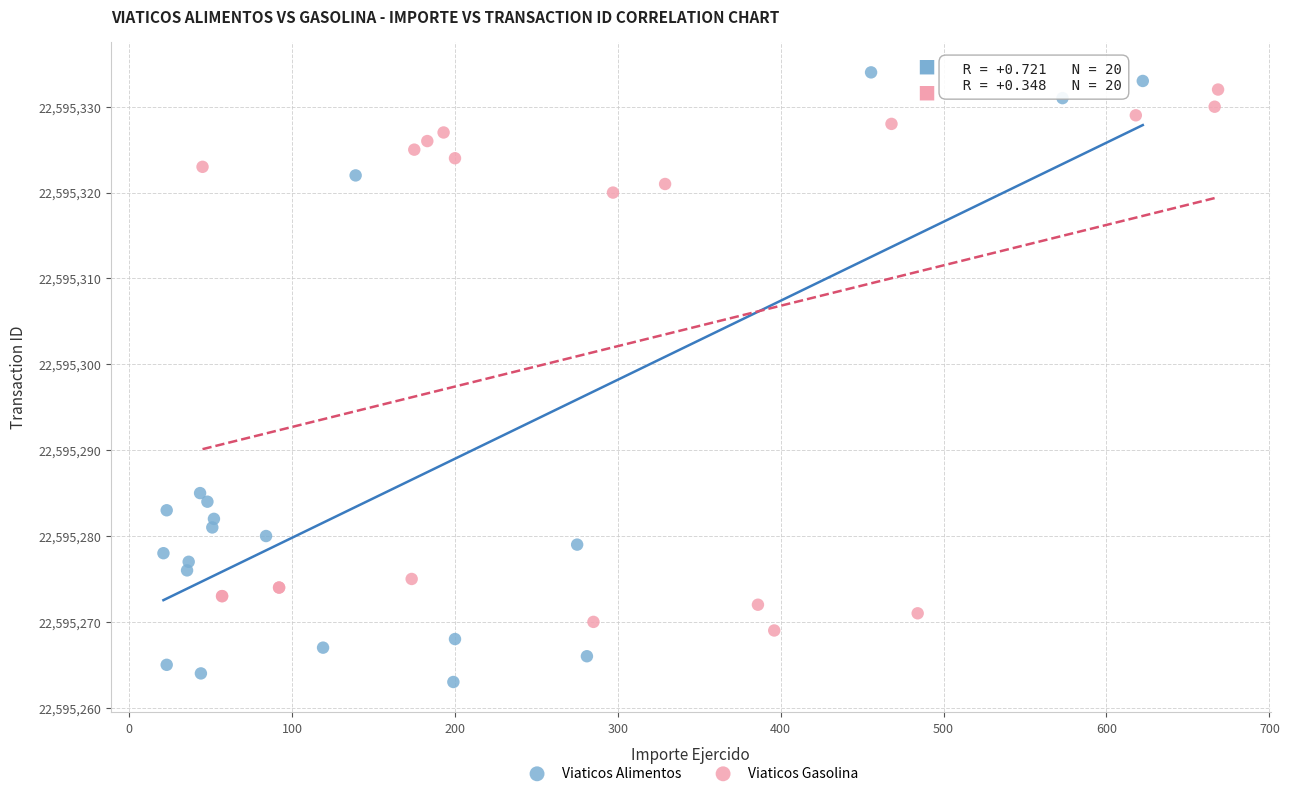

Which series has the largest Y range (max minus min)?

Viaticos Alimentos